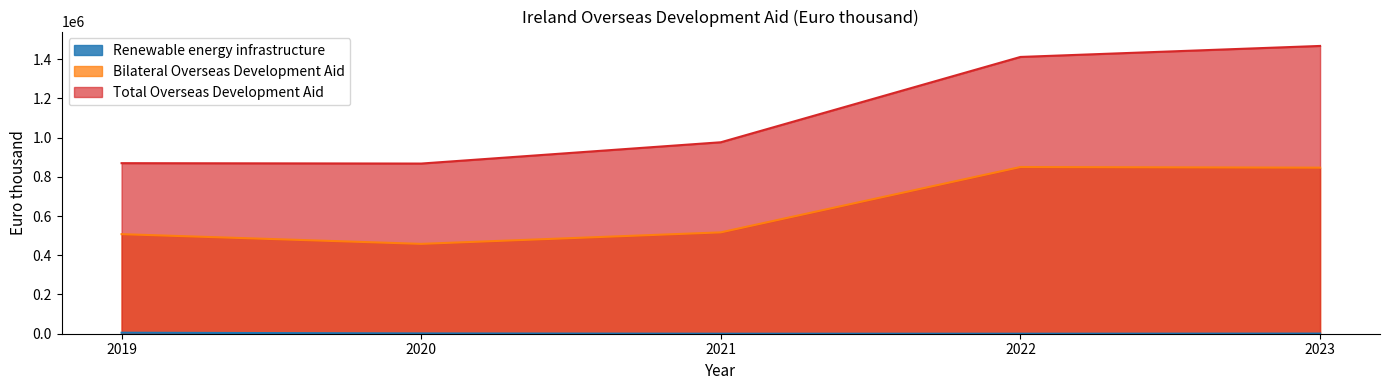

True or false: Total Overseas Development Aid and Bilateral Overseas Development Aid cross at least once.

False